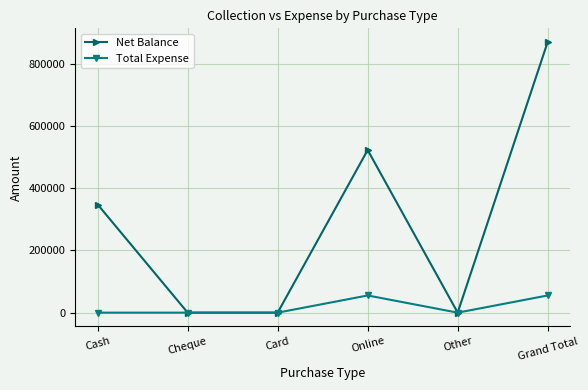

How many data points does each series have?

6